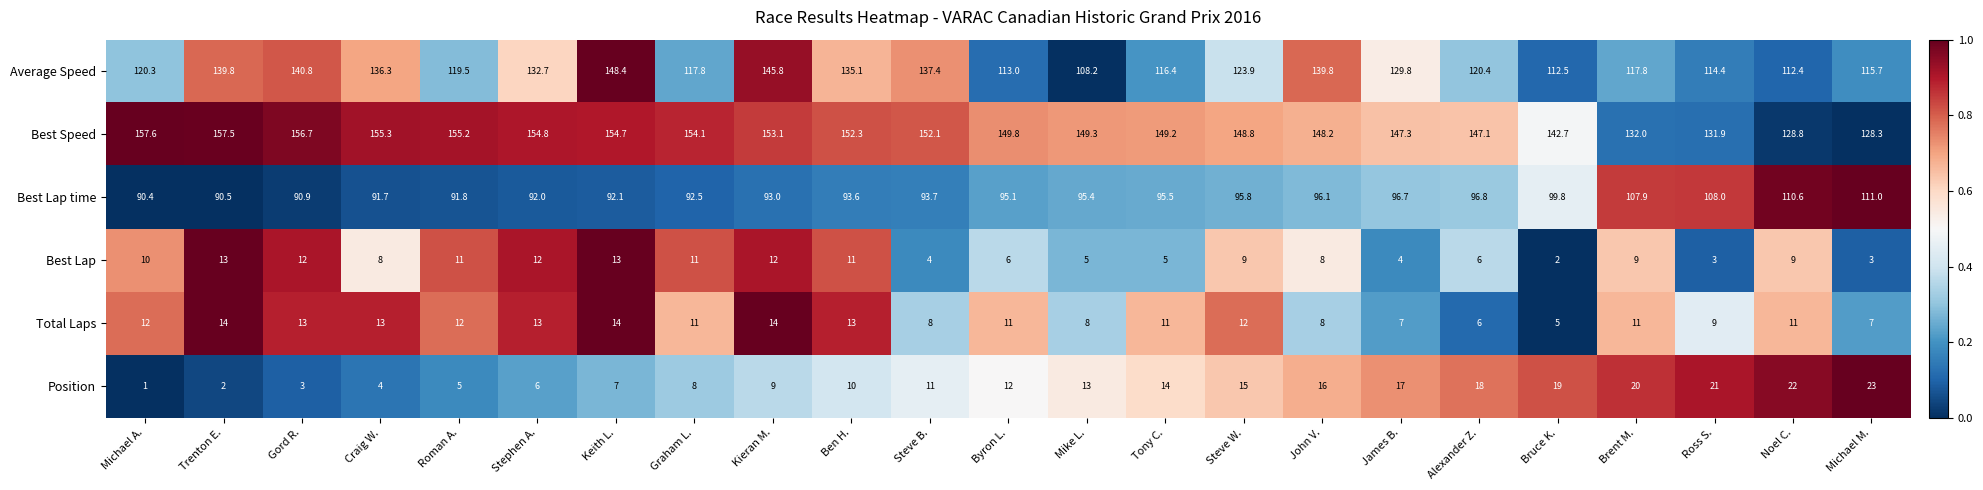

What is the difference between the maximum and minimum values in the Best Lap series?

11.0